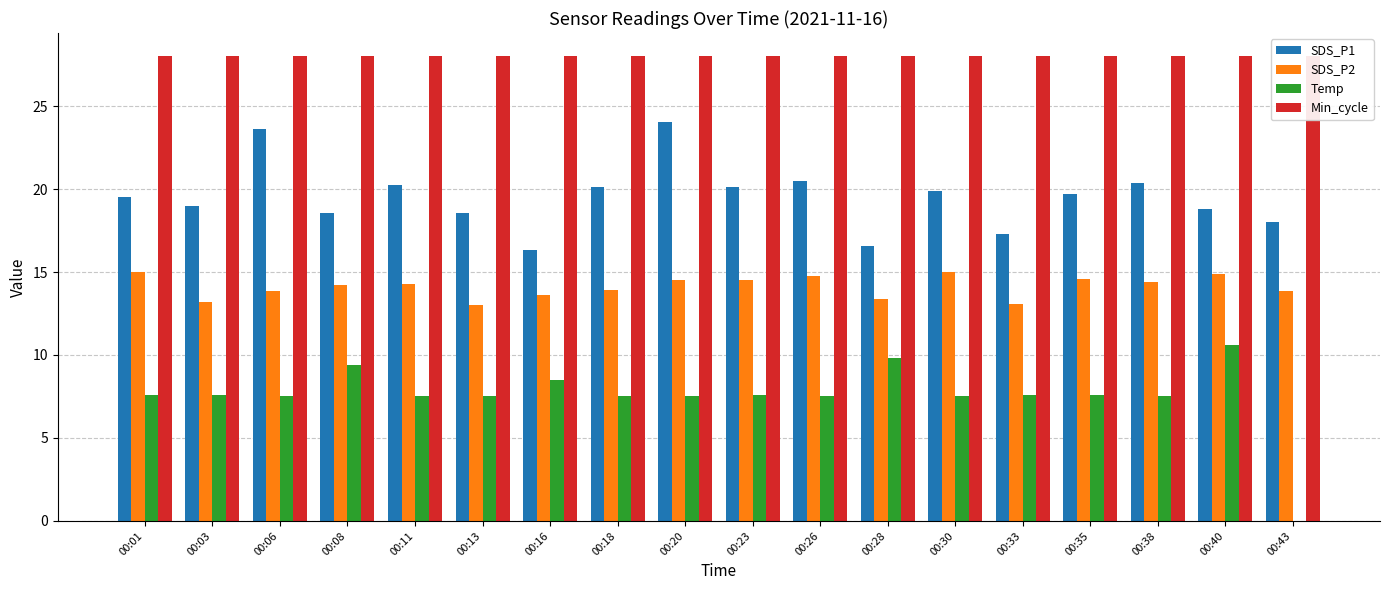

How many bars are there in each group?

4